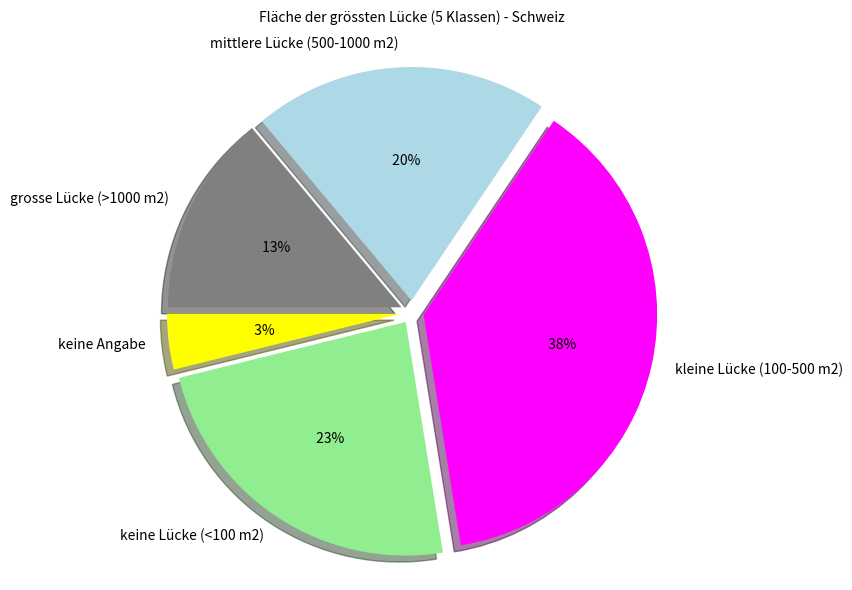

How many slices are in this pie chart?

5